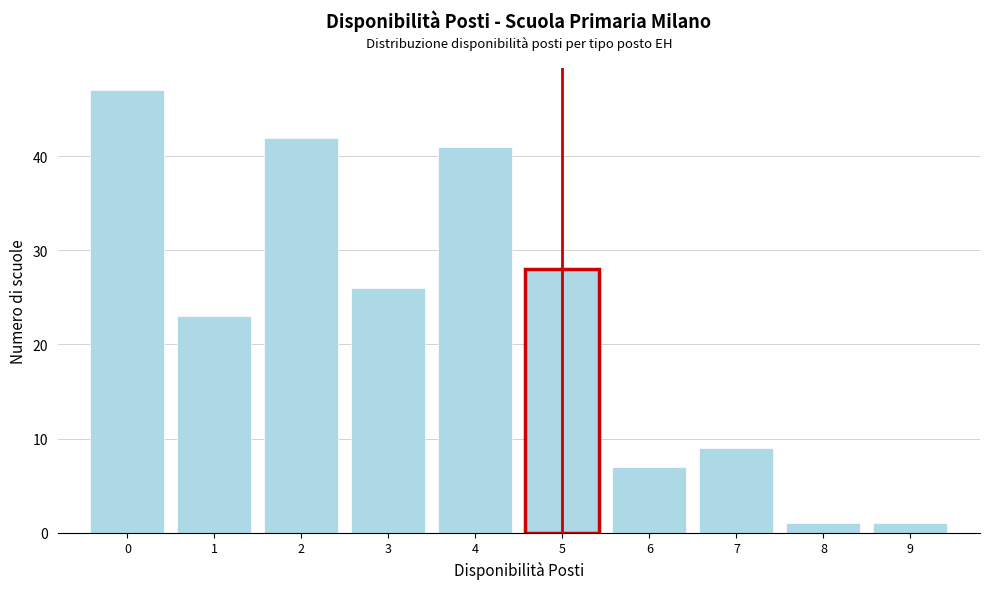

Reading left to right, transcribe this chart: for each bar, give the range it covers on the x-axis and its height. The values are not printed on the chart, so give them approximately, as read against the axis.

-0.5 to 0.5: 47
0.5 to 1.5: 23
1.5 to 2.5: 42
2.5 to 3.5: 26
3.5 to 4.5: 41
4.5 to 5.5: 28
5.5 to 6.5: 7
6.5 to 7.5: 9
7.5 to 8.5: 1
8.5 to 9.5: 1